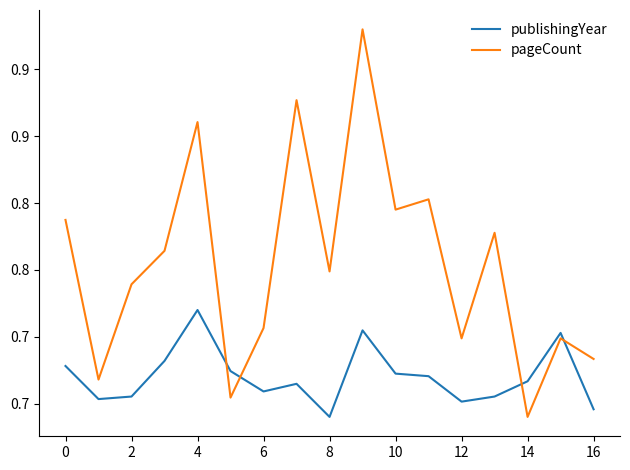

In pageCount, how many points are lower than both neighbors (excluding endpoints)?

6